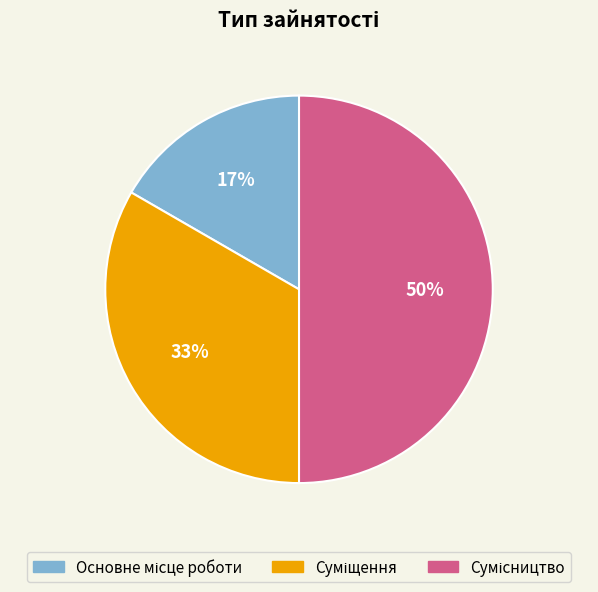

How many segments does this pie chart have?

3